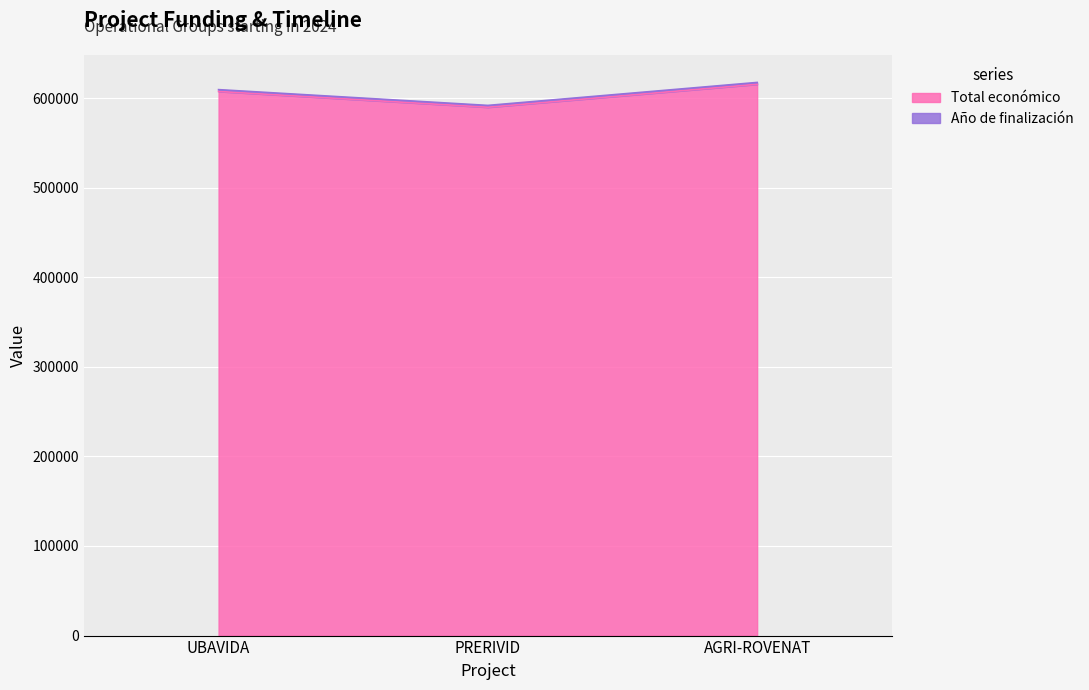

At which category does the chart reach its peak across all series?

AGRI-ROVENAT